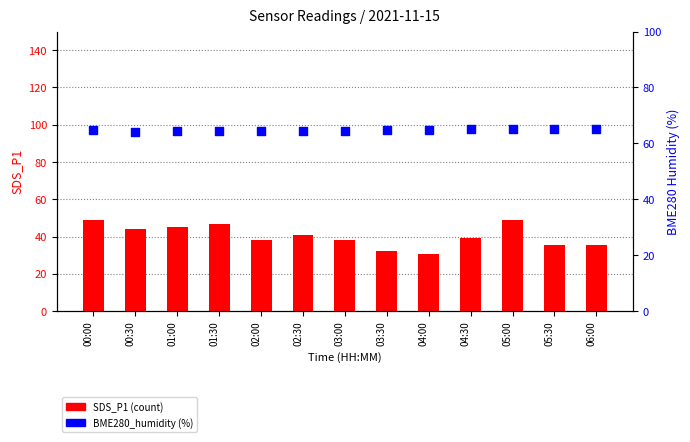

Which series has the widest spread of Y values?

SDS_P1 (count)